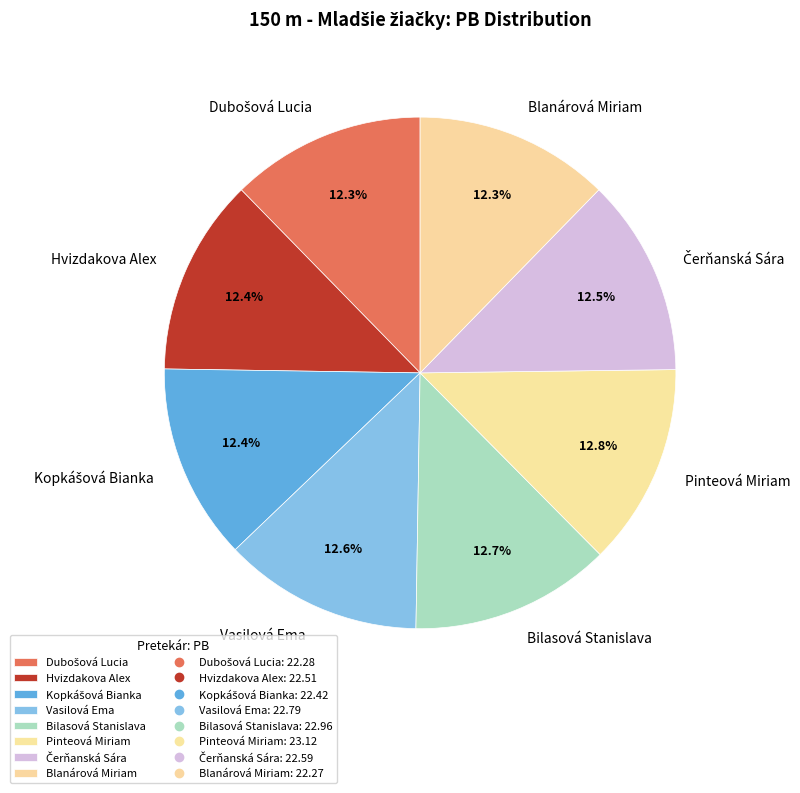

What percentage do Vasilová Ema and Blanárová Miriam together represent?

24.9%